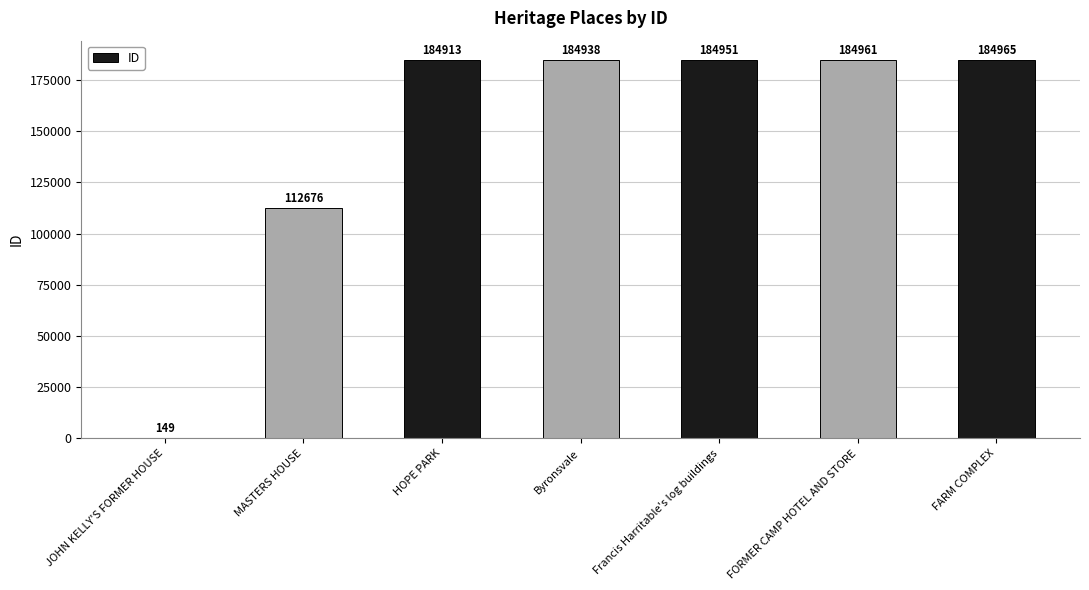

How many data points does each series have?

7